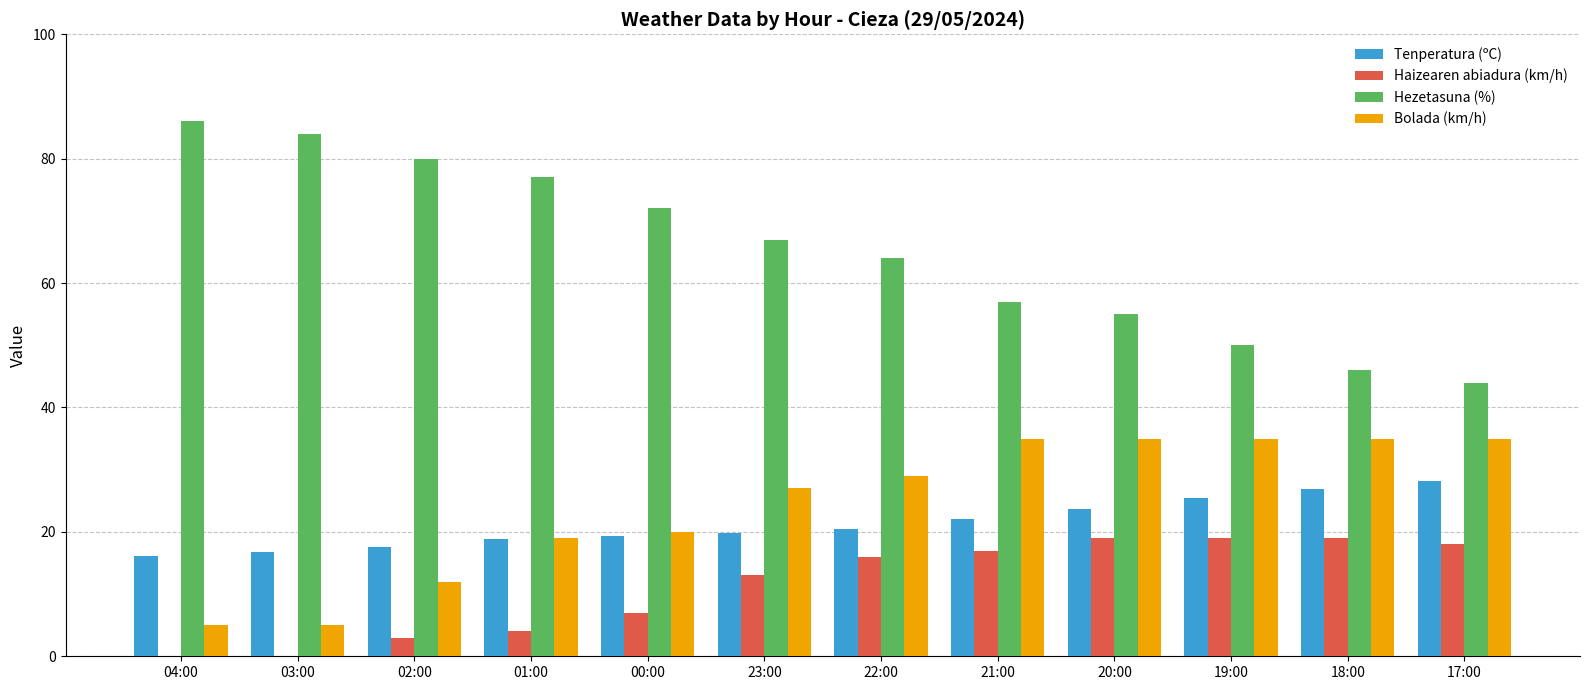

Which series has the largest total across all categories?

Hezetasuna (%)